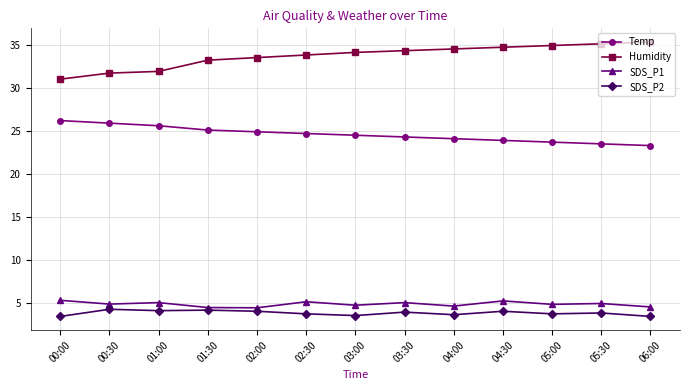

The Temp series shows 35.8 at 02:30. True or false?

False